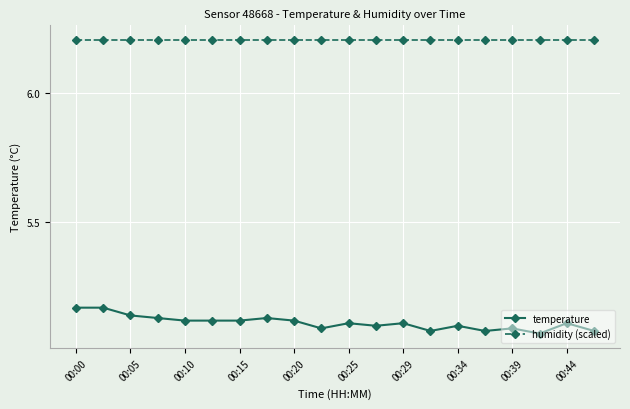

Rank the series by their maximum value, from highest to lowest.

humidity (scaled), temperature